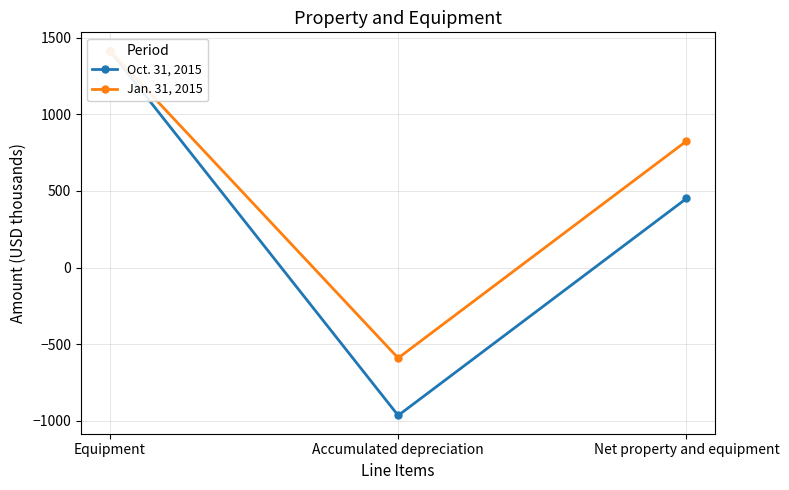

What is the average value of the Jan. 31, 2015 series?

551